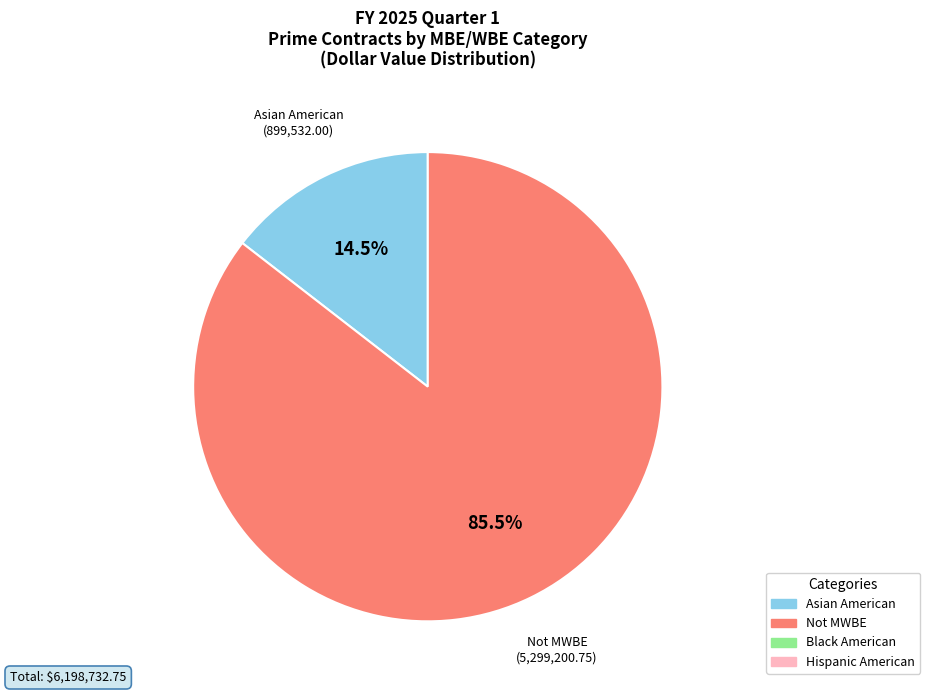

Does any single category account for the majority?

Yes